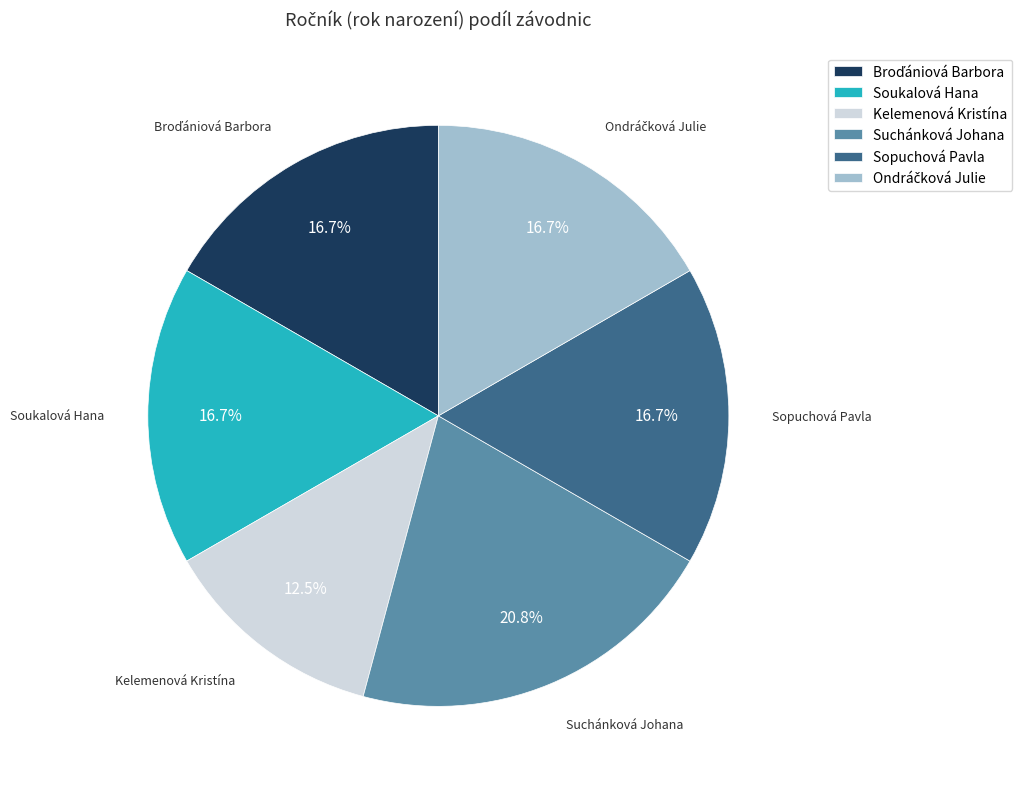

The Soukalová Hana slice represents 27% of the pie. True or false?

False